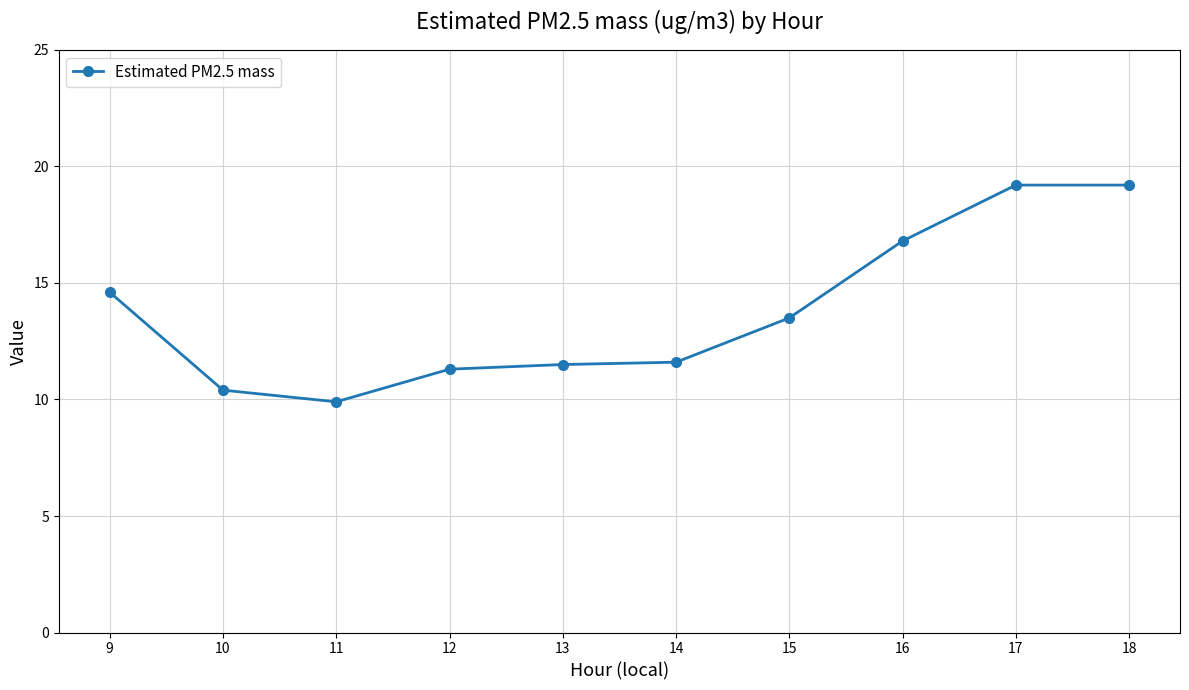

What is the value of the 4th point from the left?

11.3